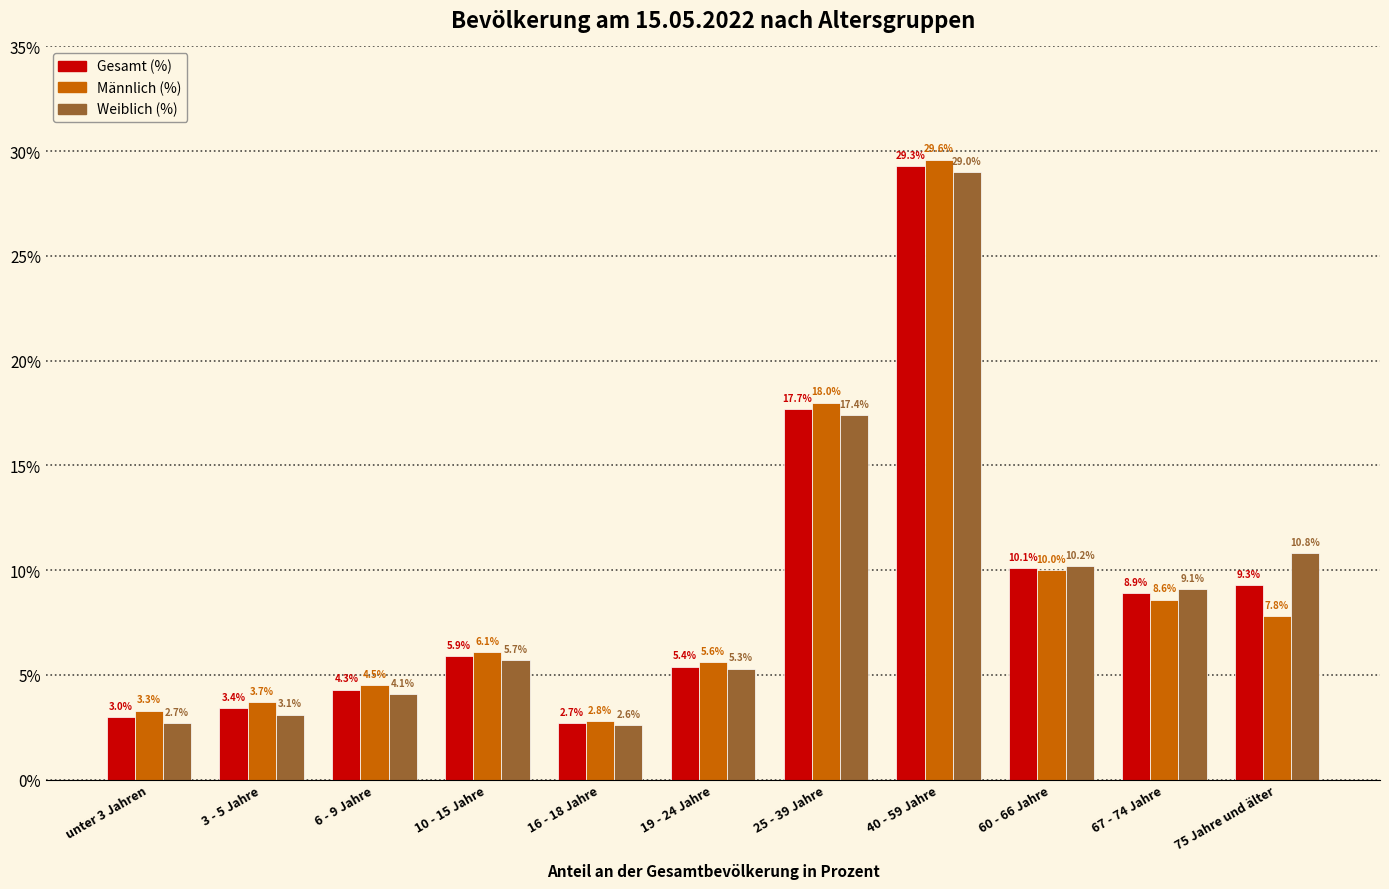

At which label does Gesamt (%) first exceed 5?

10 - 15 Jahre